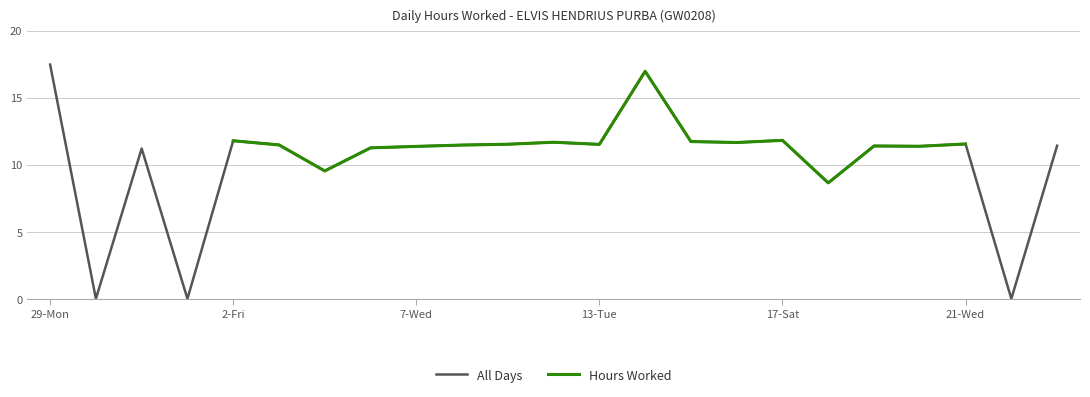

Which series has the largest total across all categories?

All Days